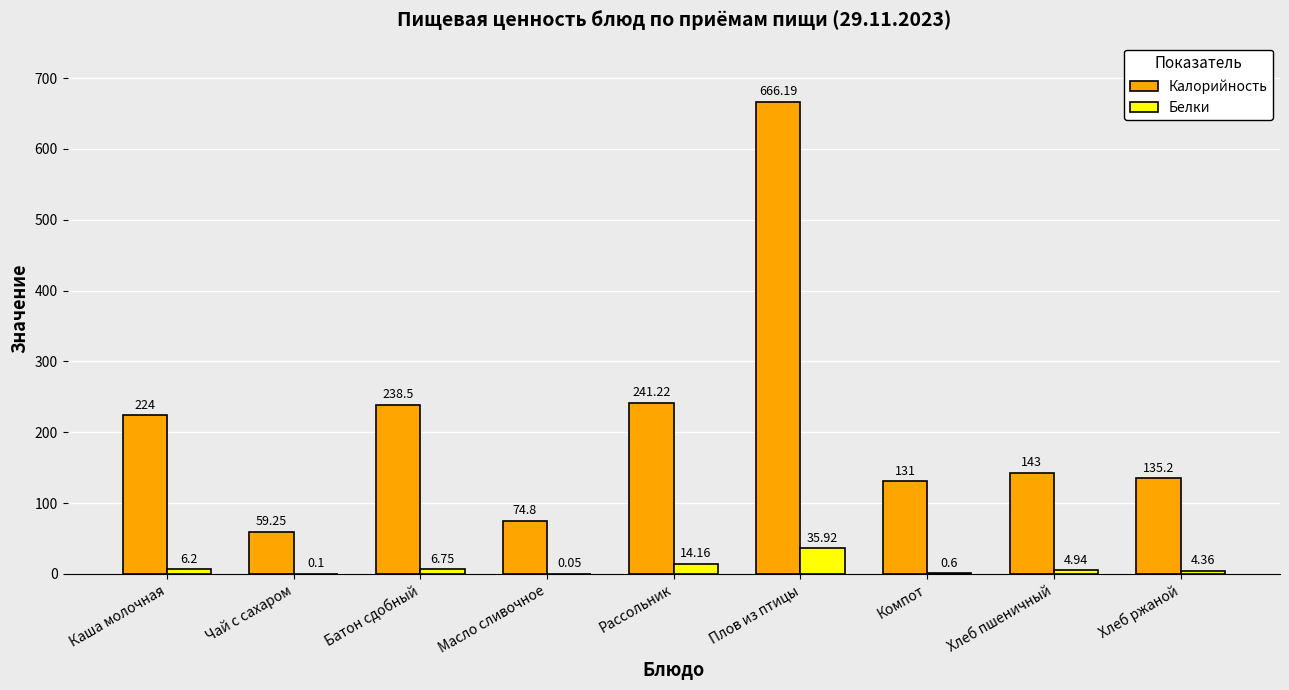

The value of Белки at Рассольник is 14.2. True or false?

True